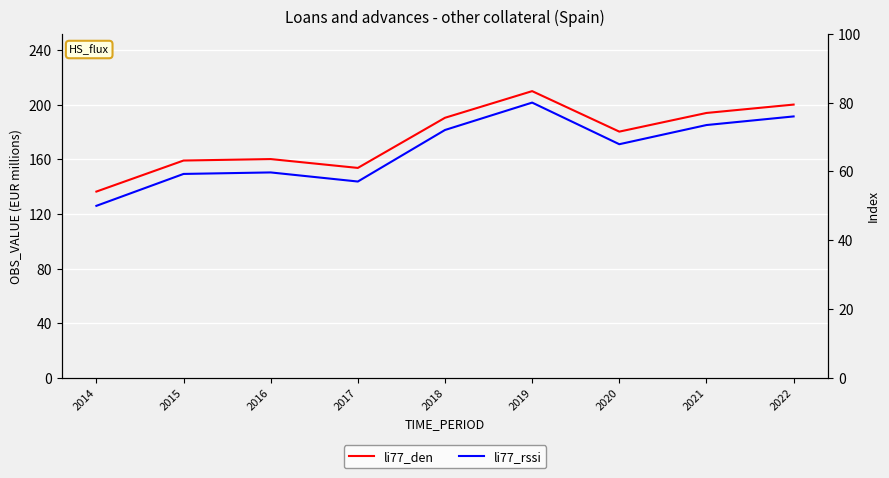

Where does the li77_den series first go above 180?

2018